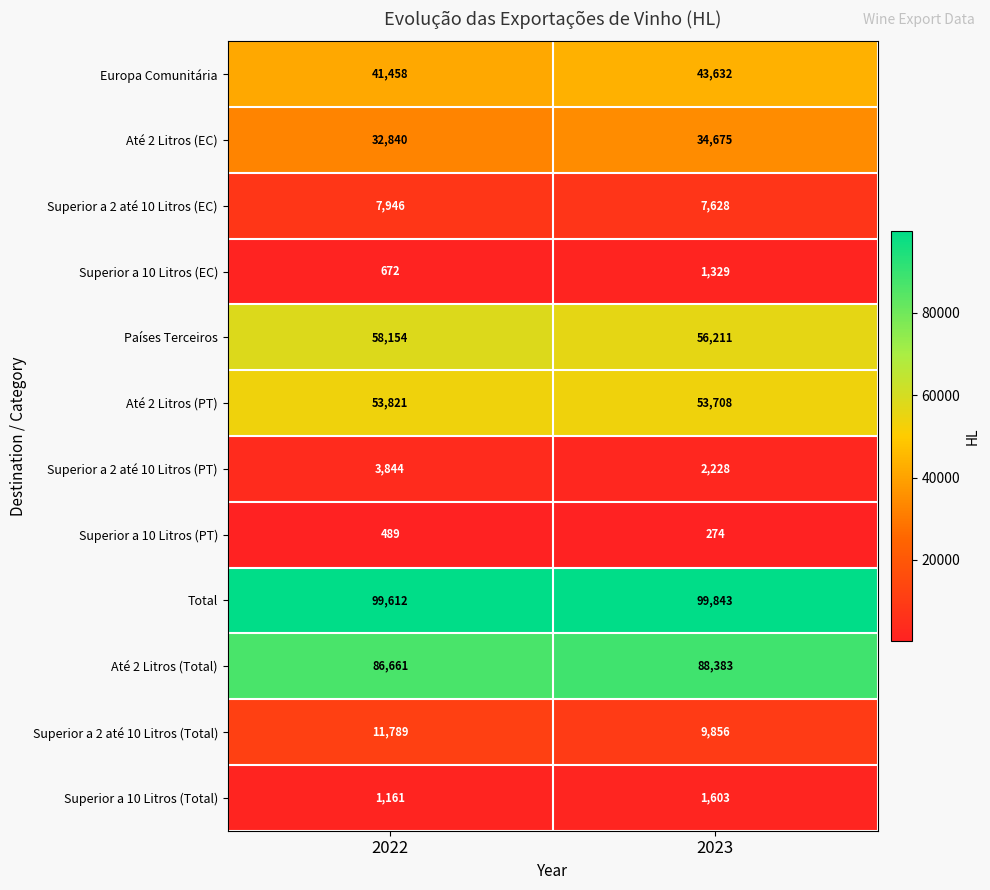

Is the value of Total at 2022 greater than the value of Superior a 10 Litros (EC) at 2022?

Yes